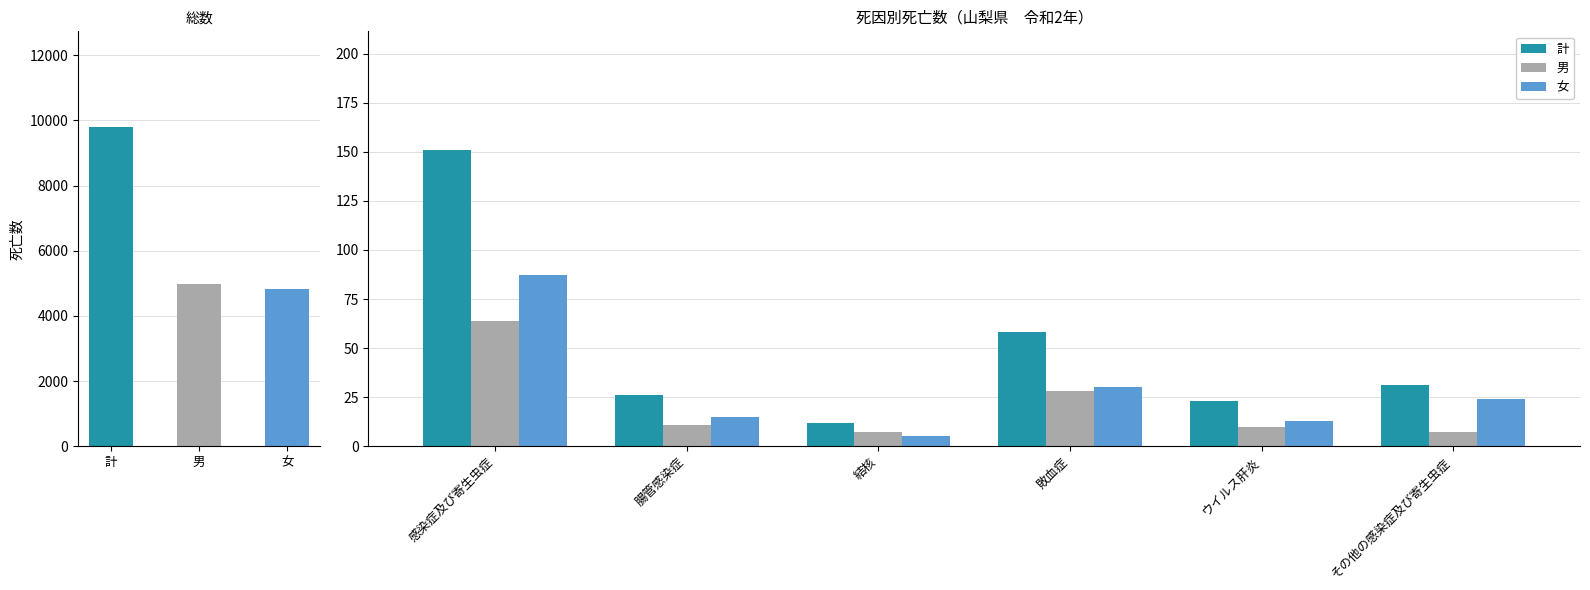

What is the difference between the second highest and minimum values in the 男 series?

21